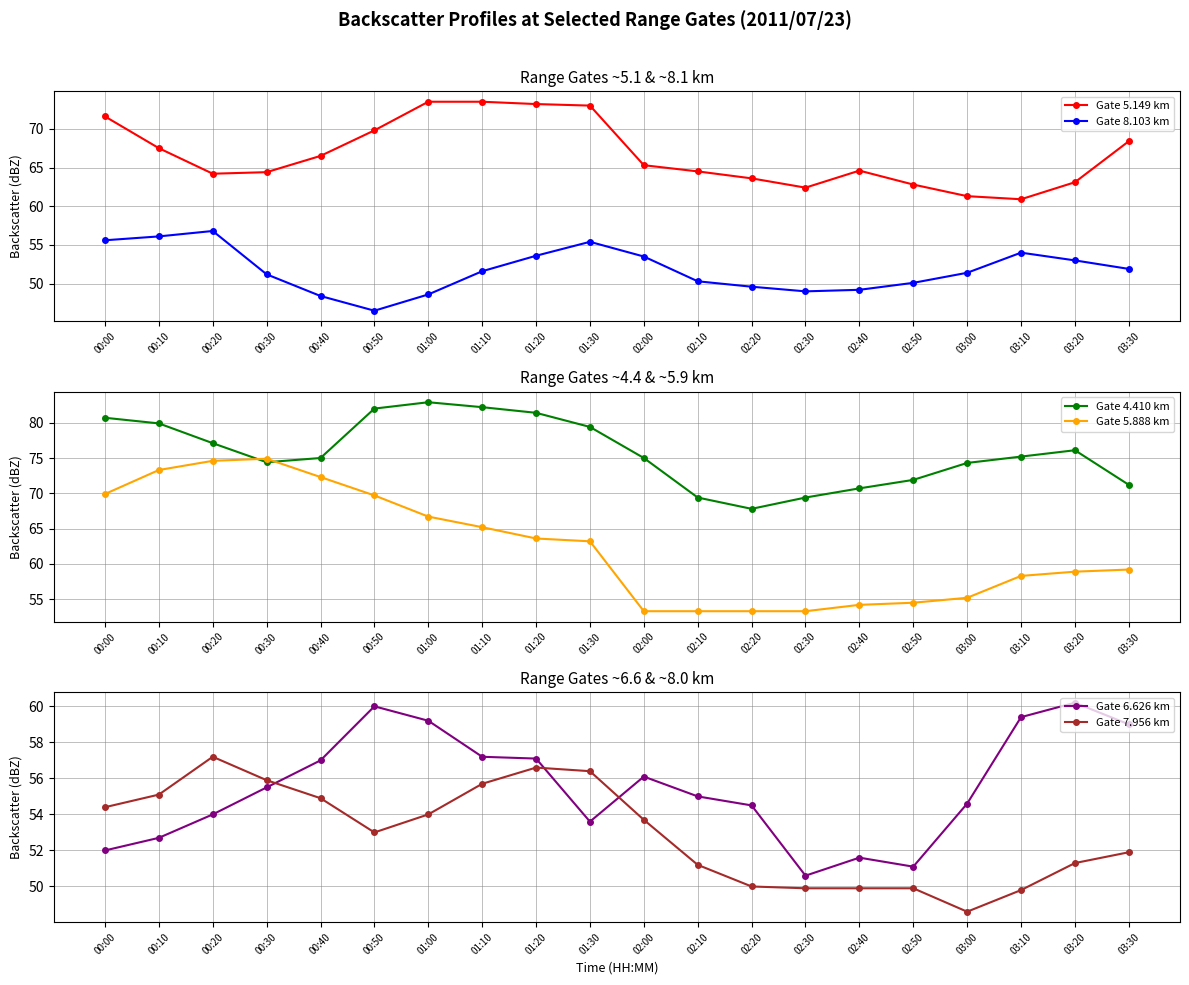

How many interior local valleys does the Gate 5.149 km series have?

3